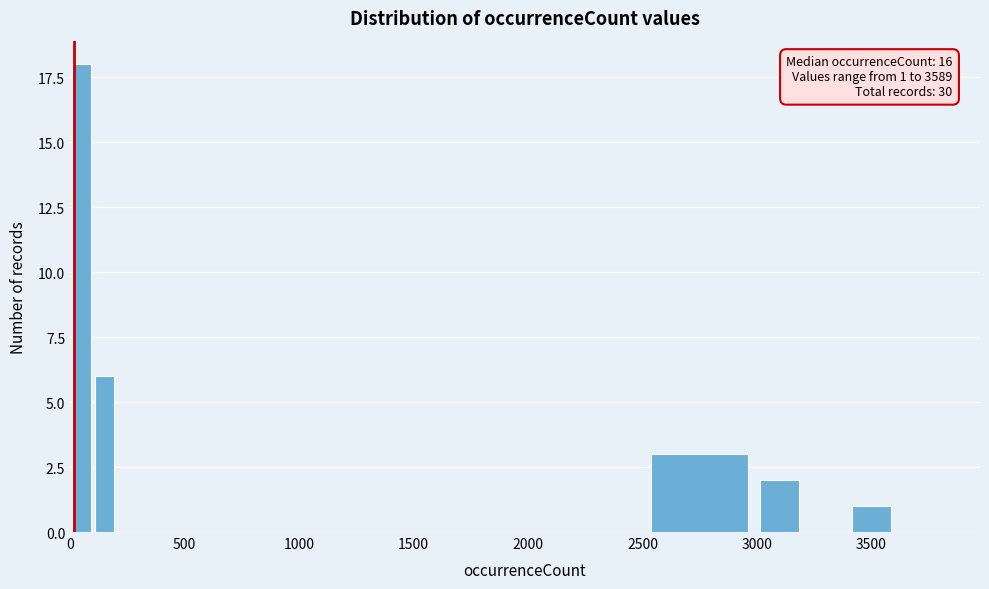

Read against the x-axis, roughly where is the centre of the tallest bar?

50